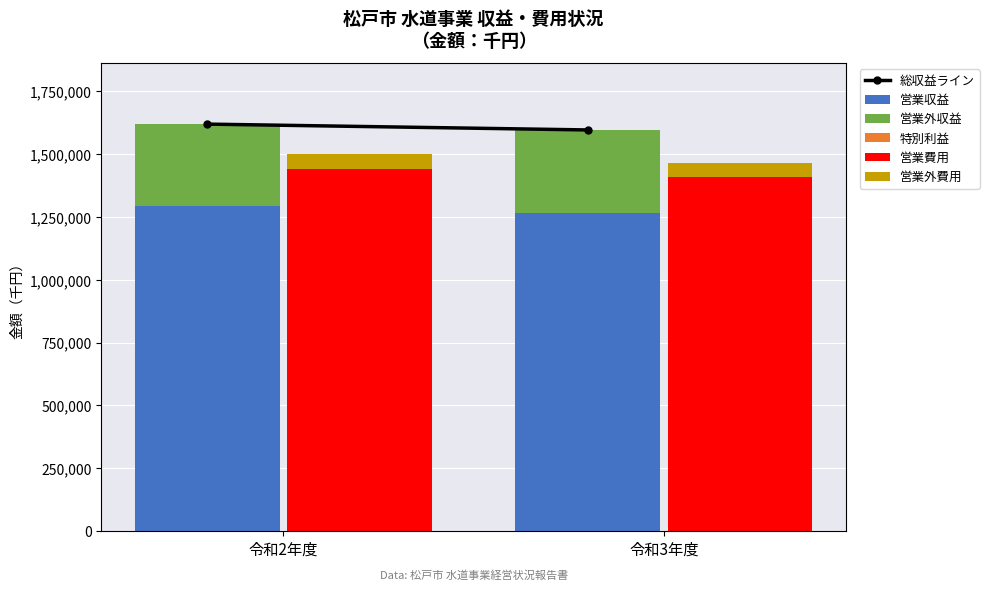

Between 令和2年度 and 令和3年度, which series saw the biggest shift?

営業費用